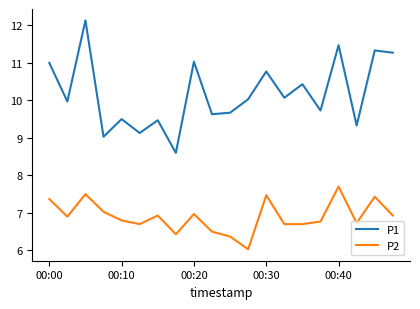

What is the minimum value shown in the chart?

6.0